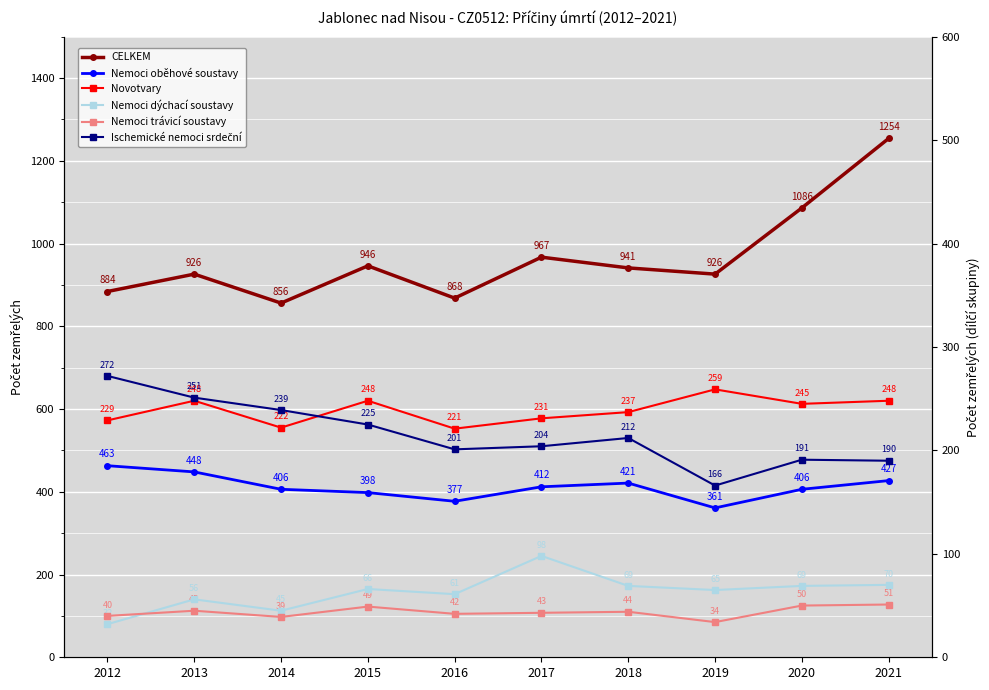

Reading left to right, list all the values displayed in this chart.

CELKEM: 2012=884	2013=926	2014=856	2015=946	2016=868	2017=967	2018=941	2019=926	2020=1086	2021=1254
Nemoci oběhové soustavy: 2012=463	2013=448	2014=406	2015=398	2016=377	2017=412	2018=421	2019=361	2020=406	2021=427
Novotvary: 2012=229	2013=248	2014=222	2015=248	2016=221	2017=231	2018=237	2019=259	2020=245	2021=248
Nemoci dýchací soustavy: 2012=32	2013=56	2014=45	2015=66	2016=61	2017=98	2018=69	2019=65	2020=69	2021=70
Nemoci trávicí soustavy: 2012=40	2013=45	2014=39	2015=49	2016=42	2017=43	2018=44	2019=34	2020=50	2021=51
Ischemické nemoci srdeční: 2012=272	2013=251	2014=239	2015=225	2016=201	2017=204	2018=212	2019=166	2020=191	2021=190